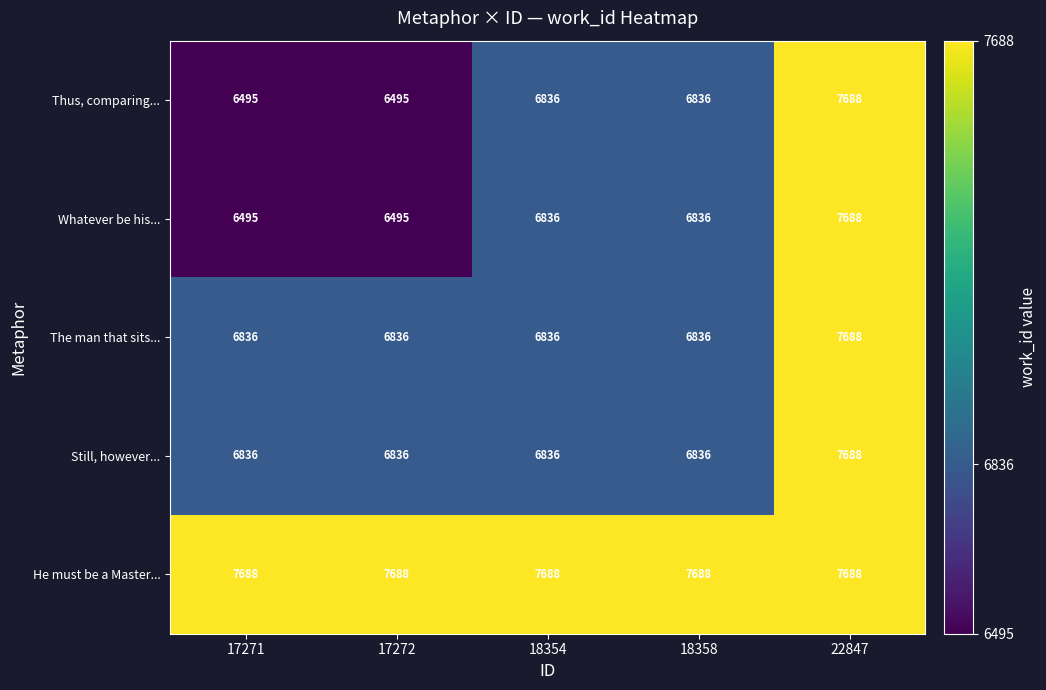

What is the difference between the highest and lowest values at 17272?

1193